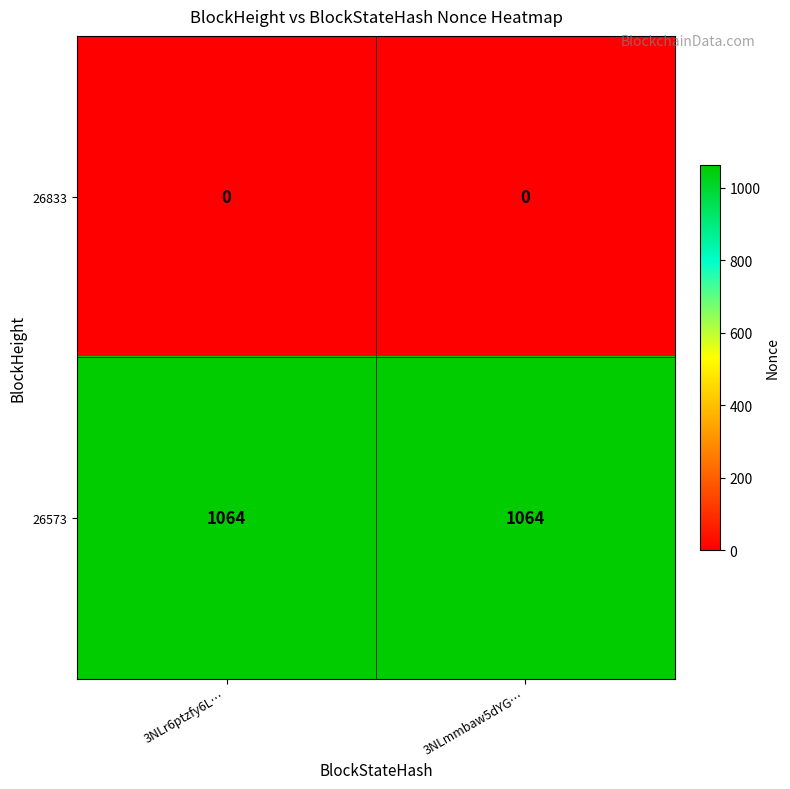

Rank the series at 3NLr6ptzfy6L… from highest to lowest value.

26573, 26833